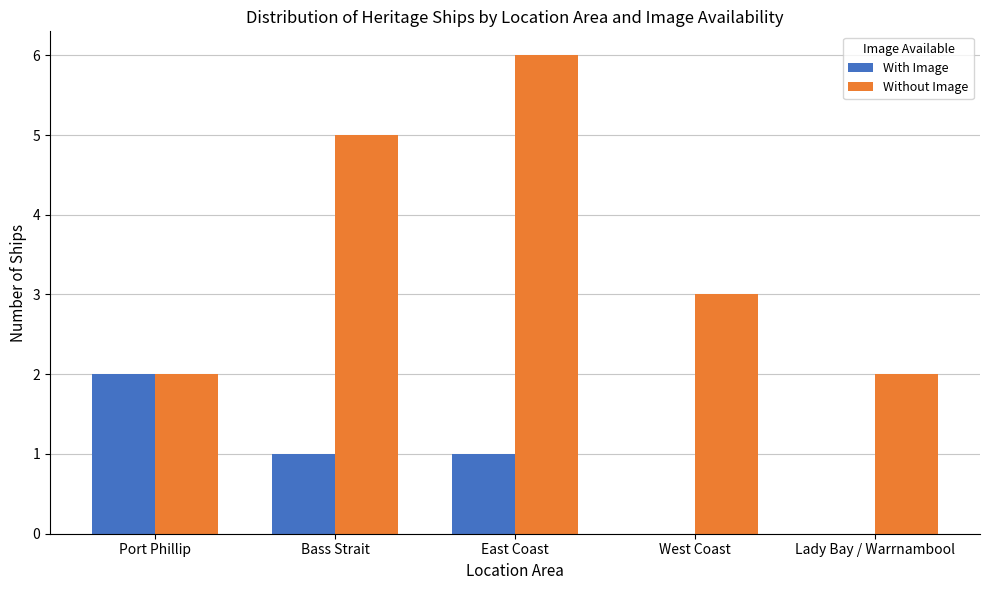

The value of Without Image at East Coast is 1. True or false?

False